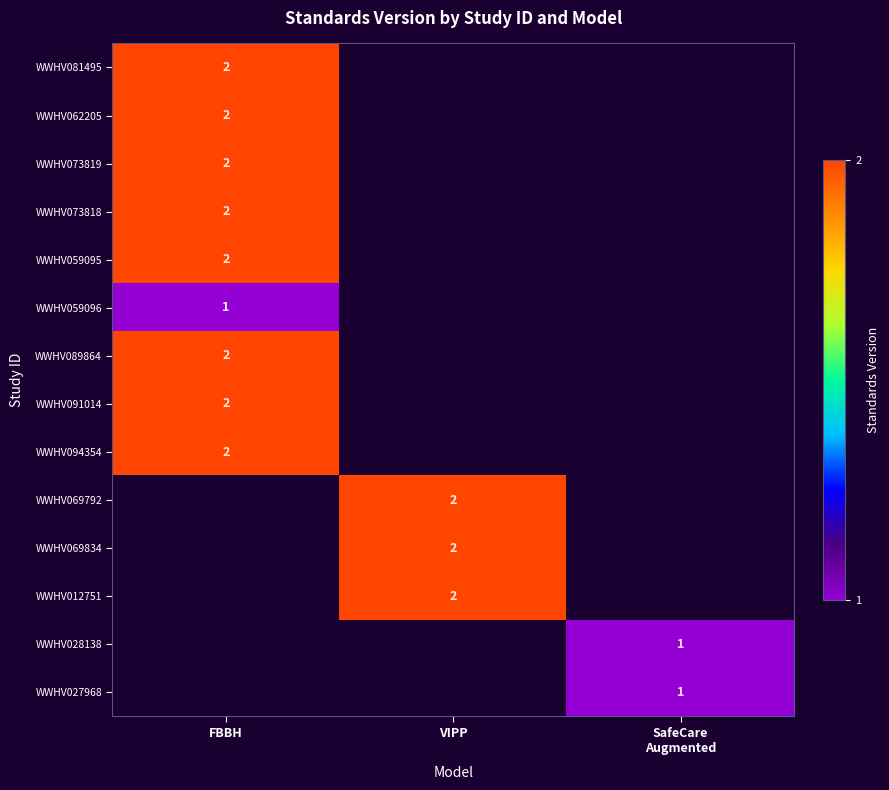

The value of WWHV069792 at VIPP is 1. True or false?

False